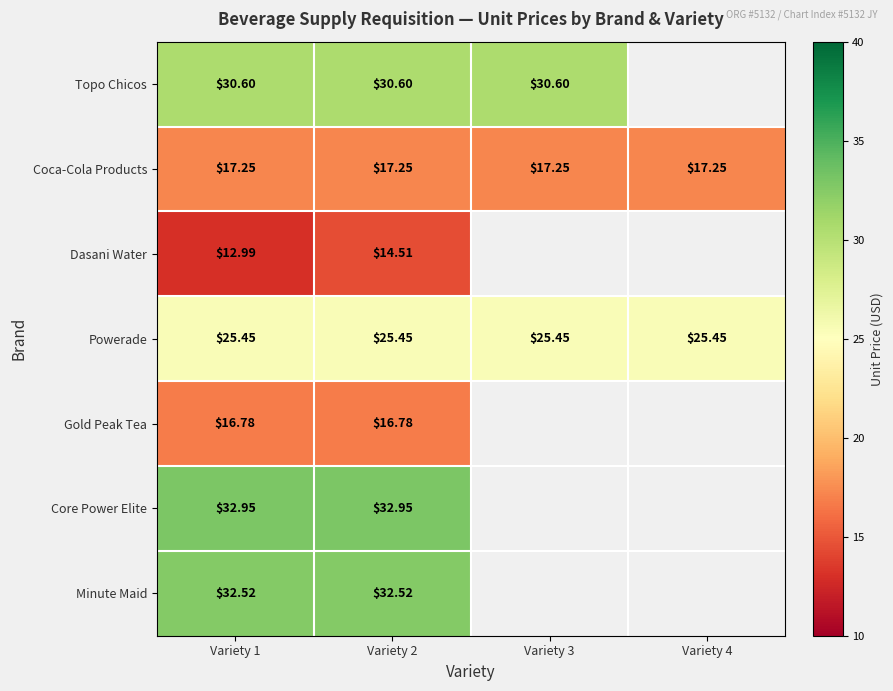

Is the value of Powerade at Variety 4 greater than the value of Coca-Cola Products at Variety 4?

Yes